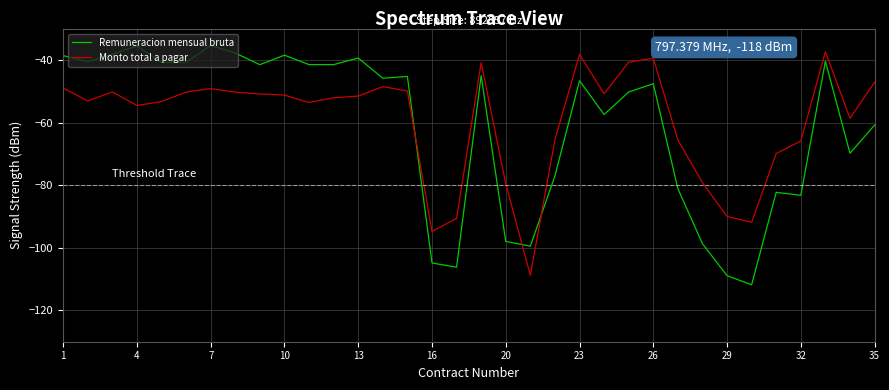

Which series ends up on top after the final intersection of Remuneracion mensual bruta and Monto total a pagar?

Monto total a pagar